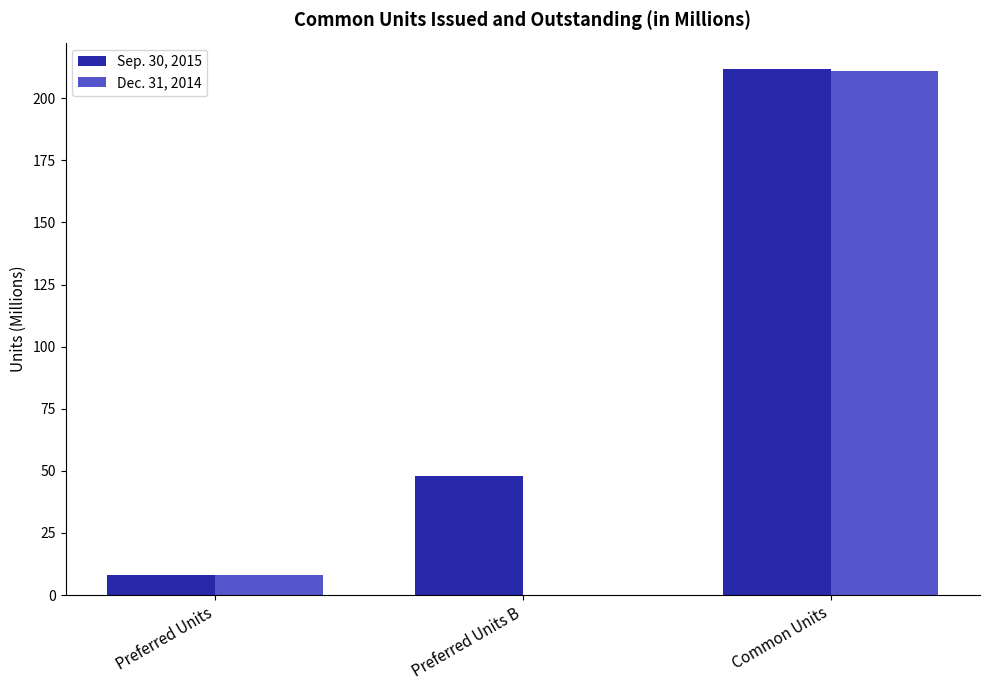

Where is Sep. 30, 2015 nearest to the value 109?

Preferred Units B